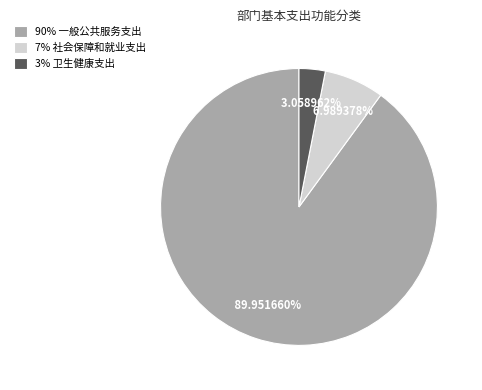

What is the ratio of the value at 3% 卫生健康支出 to the value at 7% 社会保障和就业支出?

0.4